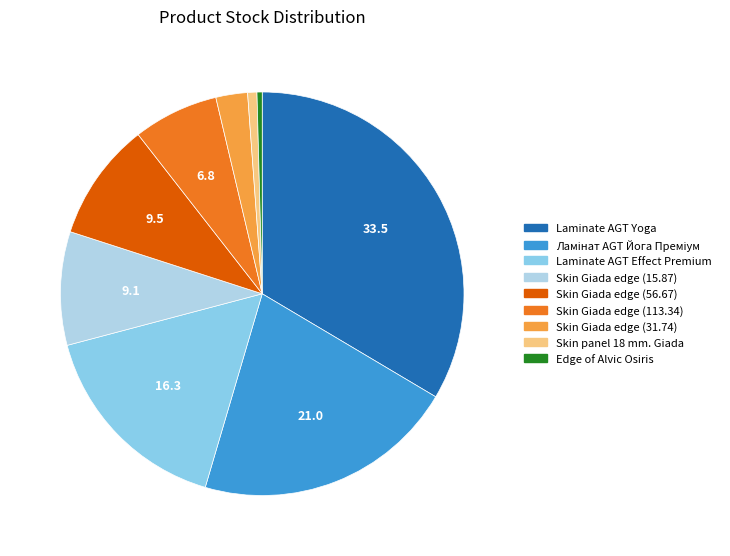

Is there a majority slice in this chart?

No